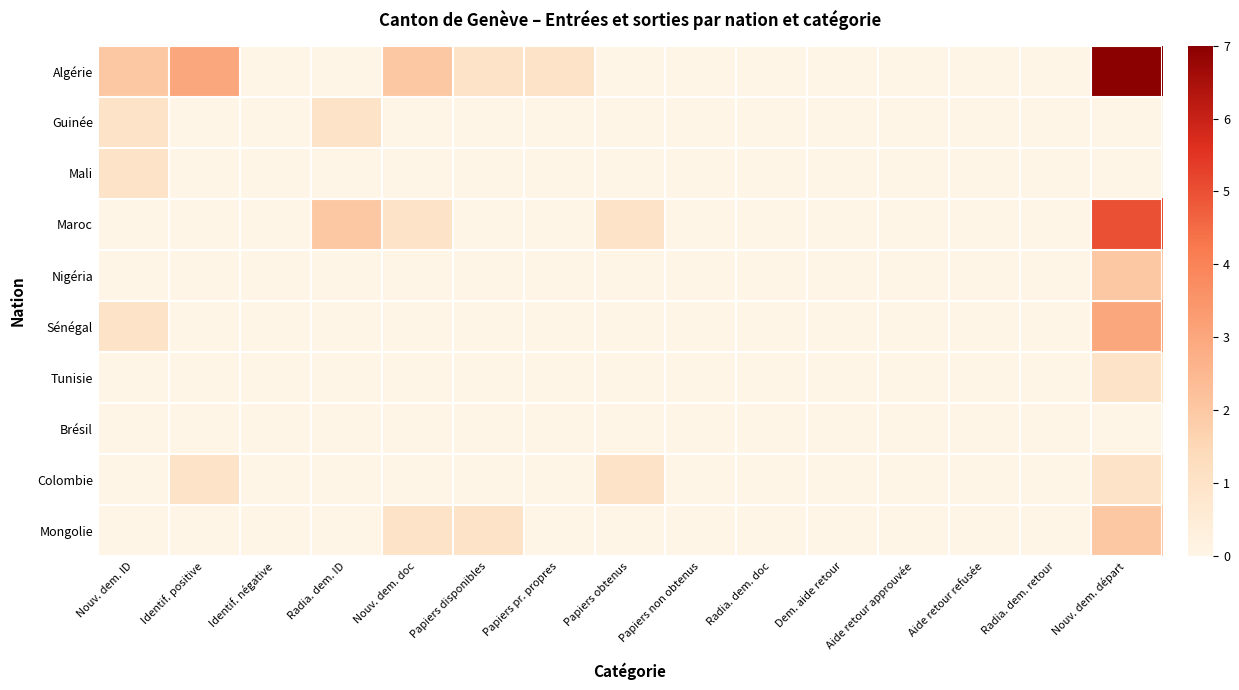

Reading left to right, extract all data points from this chart.

Algérie: Nouv. dem. ID=2	Identif. positive=3	Identif. négative=0	Radia. dem. ID=0	Nouv. dem. doc=2	Papiers disponibles=1	Papiers pr. propres=1	Papiers obtenus=0	Papiers non obtenus=0	Radia. dem. doc=0	Dem. aide retour=0	Aide retour approuvée=0	Aide retour refusée=0	Radia. dem. retour=0	Nouv. dem. départ=7
Guinée: Nouv. dem. ID=1	Identif. positive=0	Identif. négative=0	Radia. dem. ID=1	Nouv. dem. doc=0	Papiers disponibles=0	Papiers pr. propres=0	Papiers obtenus=0	Papiers non obtenus=0	Radia. dem. doc=0	Dem. aide retour=0	Aide retour approuvée=0	Aide retour refusée=0	Radia. dem. retour=0	Nouv. dem. départ=0
Mali: Nouv. dem. ID=1	Identif. positive=0	Identif. négative=0	Radia. dem. ID=0	Nouv. dem. doc=0	Papiers disponibles=0	Papiers pr. propres=0	Papiers obtenus=0	Papiers non obtenus=0	Radia. dem. doc=0	Dem. aide retour=0	Aide retour approuvée=0	Aide retour refusée=0	Radia. dem. retour=0	Nouv. dem. départ=0
Maroc: Nouv. dem. ID=0	Identif. positive=0	Identif. négative=0	Radia. dem. ID=2	Nouv. dem. doc=1	Papiers disponibles=0	Papiers pr. propres=0	Papiers obtenus=1	Papiers non obtenus=0	Radia. dem. doc=0	Dem. aide retour=0	Aide retour approuvée=0	Aide retour refusée=0	Radia. dem. retour=0	Nouv. dem. départ=5
Nigéria: Nouv. dem. ID=0	Identif. positive=0	Identif. négative=0	Radia. dem. ID=0	Nouv. dem. doc=0	Papiers disponibles=0	Papiers pr. propres=0	Papiers obtenus=0	Papiers non obtenus=0	Radia. dem. doc=0	Dem. aide retour=0	Aide retour approuvée=0	Aide retour refusée=0	Radia. dem. retour=0	Nouv. dem. départ=2
Sénégal: Nouv. dem. ID=1	Identif. positive=0	Identif. négative=0	Radia. dem. ID=0	Nouv. dem. doc=0	Papiers disponibles=0	Papiers pr. propres=0	Papiers obtenus=0	Papiers non obtenus=0	Radia. dem. doc=0	Dem. aide retour=0	Aide retour approuvée=0	Aide retour refusée=0	Radia. dem. retour=0	Nouv. dem. départ=3
Tunisie: Nouv. dem. ID=0	Identif. positive=0	Identif. négative=0	Radia. dem. ID=0	Nouv. dem. doc=0	Papiers disponibles=0	Papiers pr. propres=0	Papiers obtenus=0	Papiers non obtenus=0	Radia. dem. doc=0	Dem. aide retour=0	Aide retour approuvée=0	Aide retour refusée=0	Radia. dem. retour=0	Nouv. dem. départ=1
Brésil: Nouv. dem. ID=0	Identif. positive=0	Identif. négative=0	Radia. dem. ID=0	Nouv. dem. doc=0	Papiers disponibles=0	Papiers pr. propres=0	Papiers obtenus=0	Papiers non obtenus=0	Radia. dem. doc=0	Dem. aide retour=0	Aide retour approuvée=0	Aide retour refusée=0	Radia. dem. retour=0	Nouv. dem. départ=0
Colombie: Nouv. dem. ID=0	Identif. positive=1	Identif. négative=0	Radia. dem. ID=0	Nouv. dem. doc=0	Papiers disponibles=0	Papiers pr. propres=0	Papiers obtenus=1	Papiers non obtenus=0	Radia. dem. doc=0	Dem. aide retour=0	Aide retour approuvée=0	Aide retour refusée=0	Radia. dem. retour=0	Nouv. dem. départ=1
Mongolie: Nouv. dem. ID=0	Identif. positive=0	Identif. négative=0	Radia. dem. ID=0	Nouv. dem. doc=1	Papiers disponibles=1	Papiers pr. propres=0	Papiers obtenus=0	Papiers non obtenus=0	Radia. dem. doc=0	Dem. aide retour=0	Aide retour approuvée=0	Aide retour refusée=0	Radia. dem. retour=0	Nouv. dem. départ=2